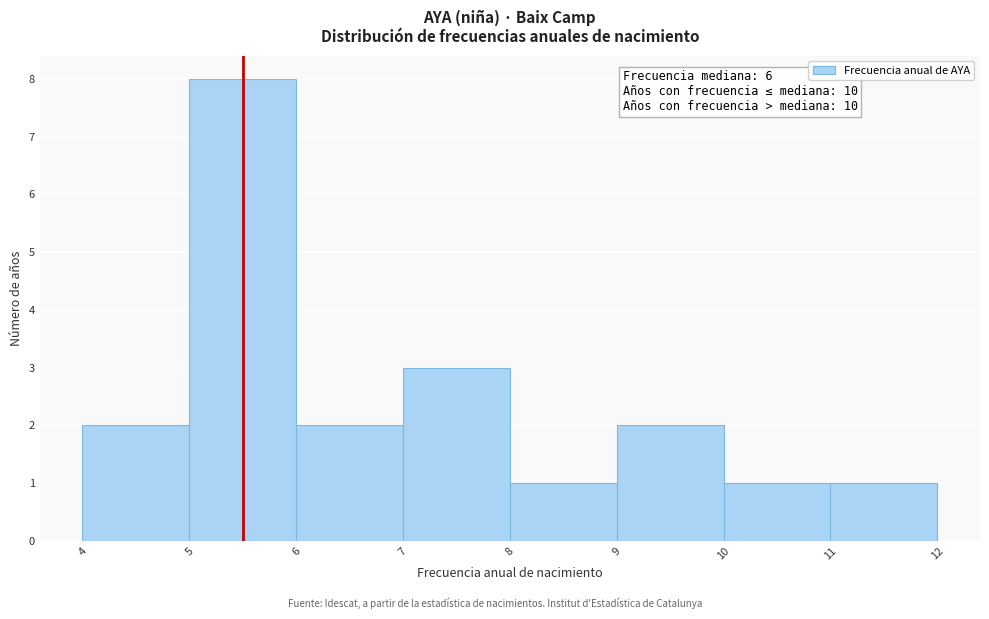

Over which range of the x-axis is the bar tallest?

5 to 6